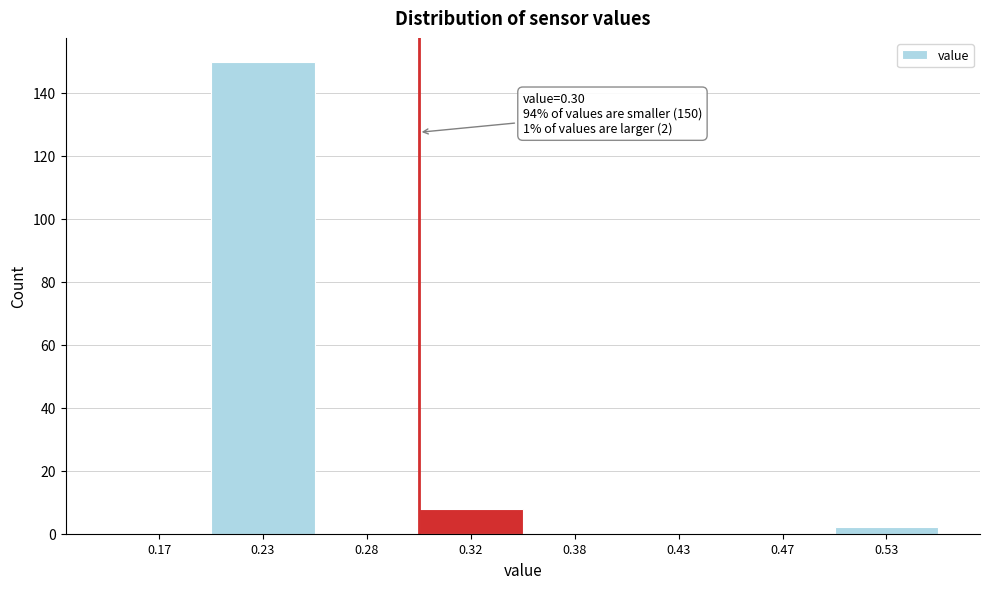

Reading left to right, transcribe all the data shown in this chart.

0.17=0	0.23=150	0.28=0	0.32=8	0.38=0	0.43=0	0.47=0	0.53=2